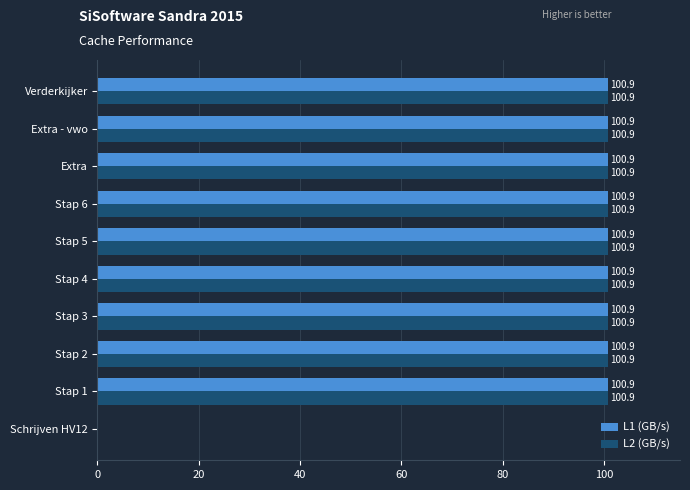

How many series are shown in this chart?

2